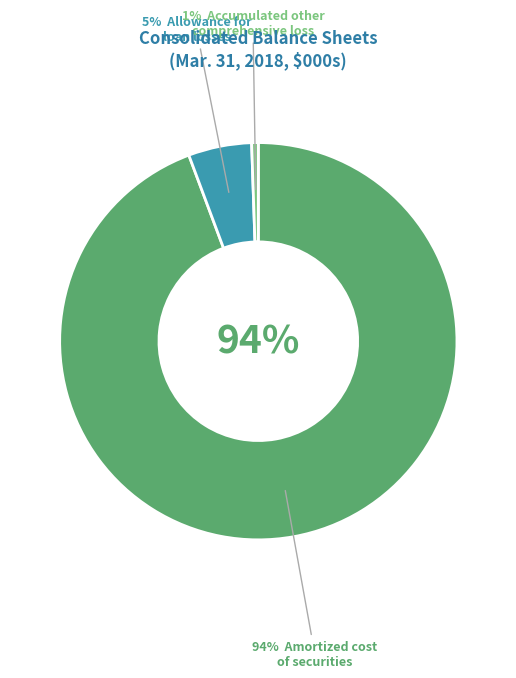

The Accumulated other comprehensive loss slice represents 7% of the pie. True or false?

False